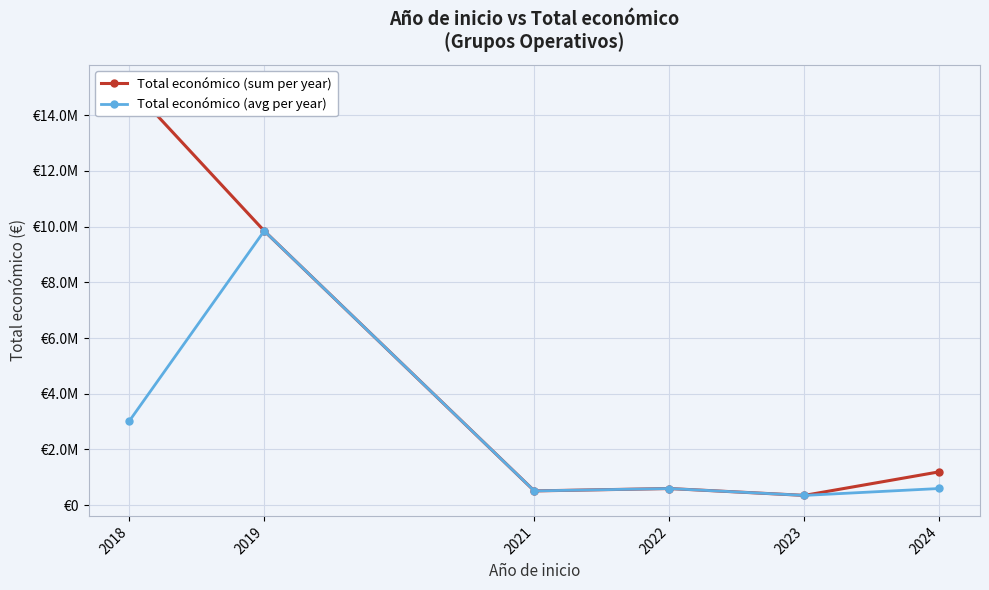

True or false: Total económico (avg per year) and Total económico (sum per year) intersect in this chart.

False